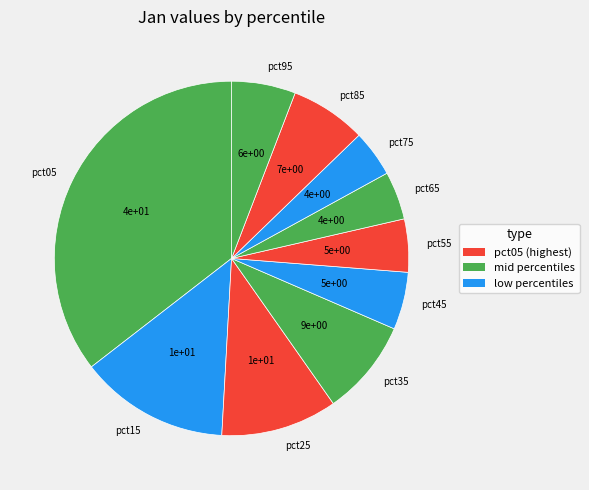

Do pct75 and pct35 together represent more than half of the pie?

No